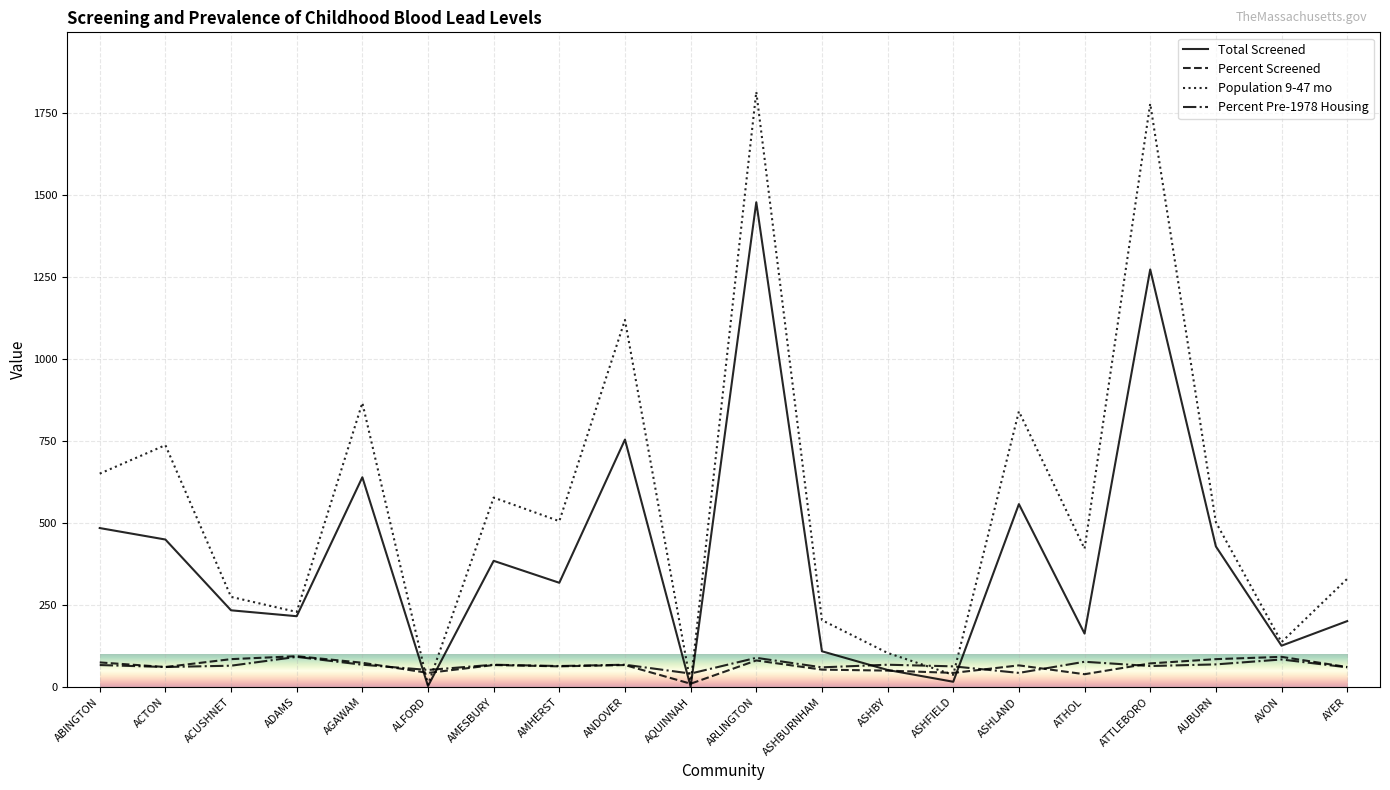

True or false: Population 9-47 mo has a value of 2861 at ATTLEBORO.

False